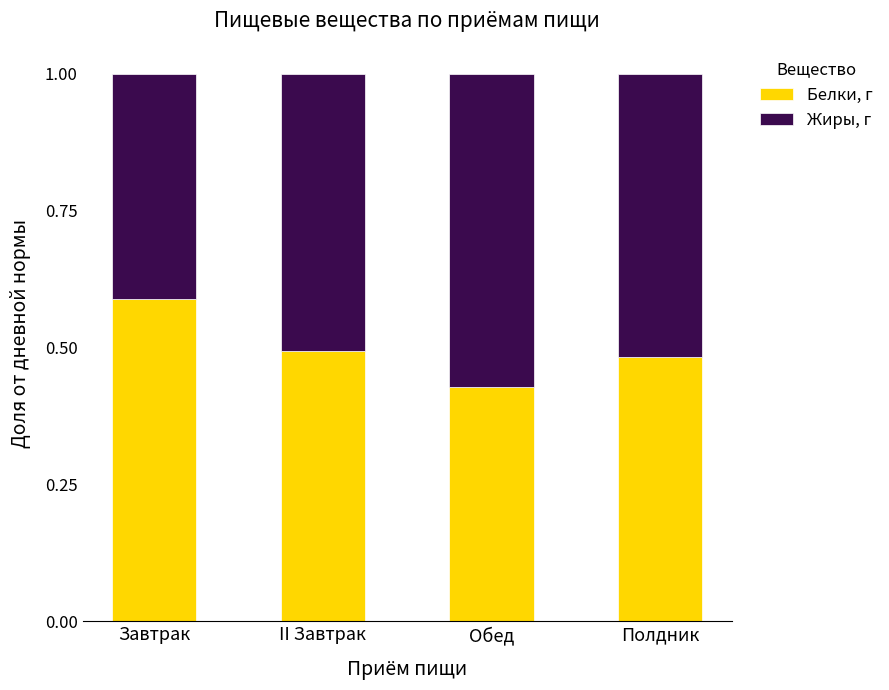

How many bars are there in total?

4